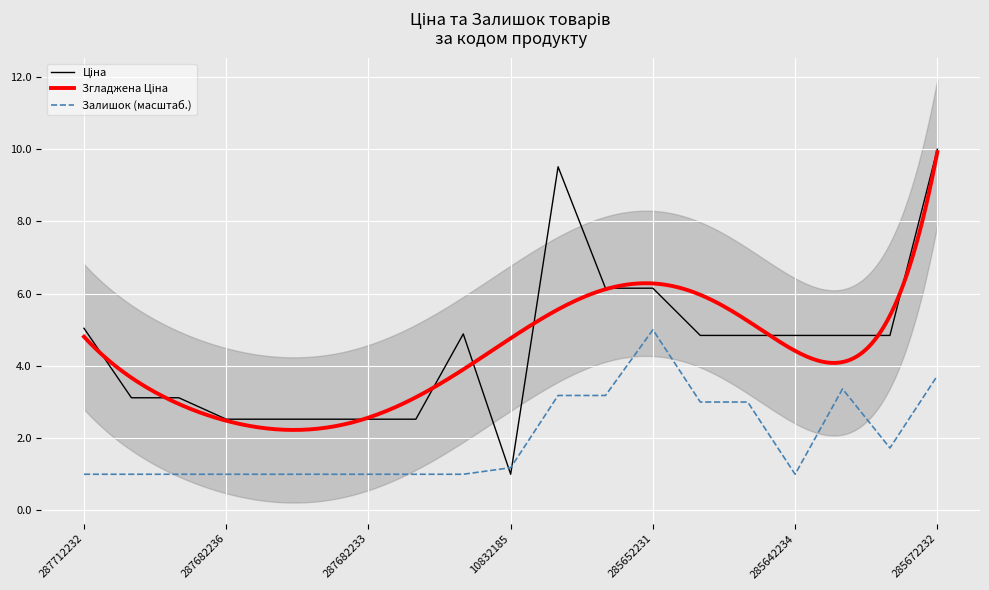

What is the sum of the Ціна values at 285642231 and 287682236?

7.4